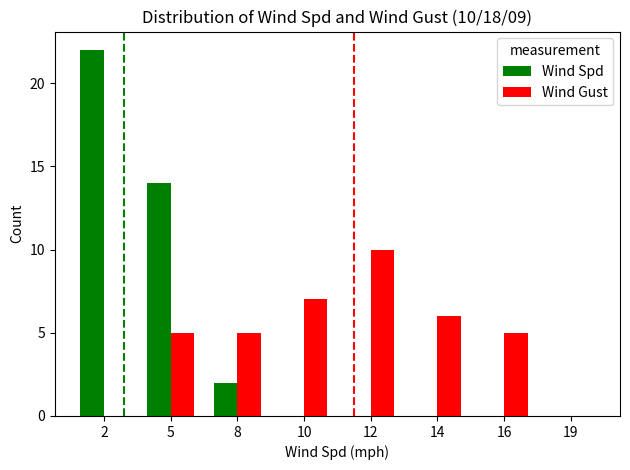

Count the number of data series in this chart.

2